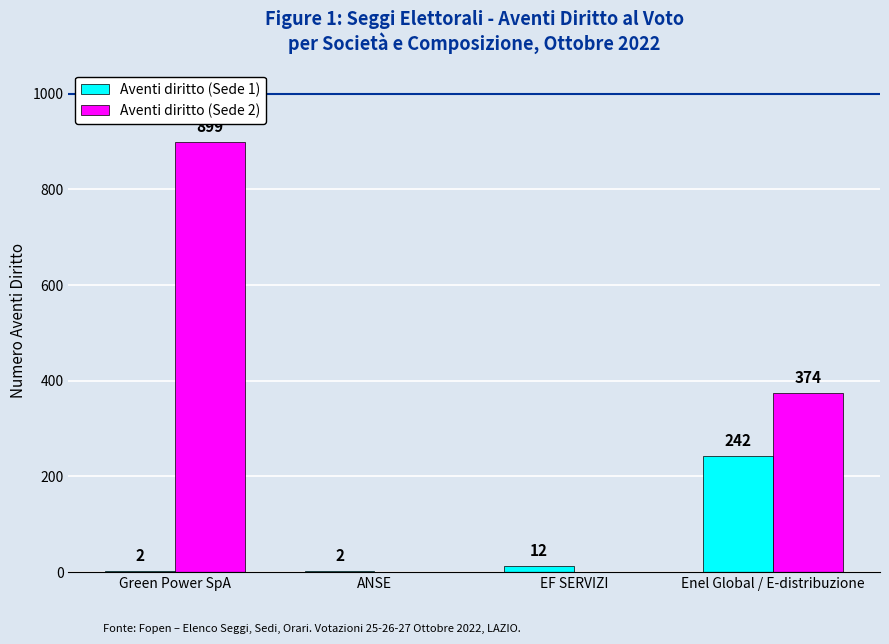

What is the sum of the Aventi diritto (Sede 1) values at EF SERVIZI and Enel Global / E-distribuzione?

254